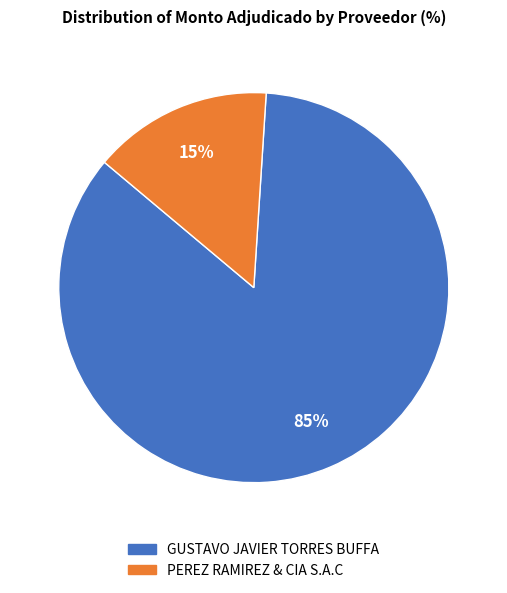

The PEREZ RAMIREZ & CIA S.A.C slice represents 20% of the pie. True or false?

False